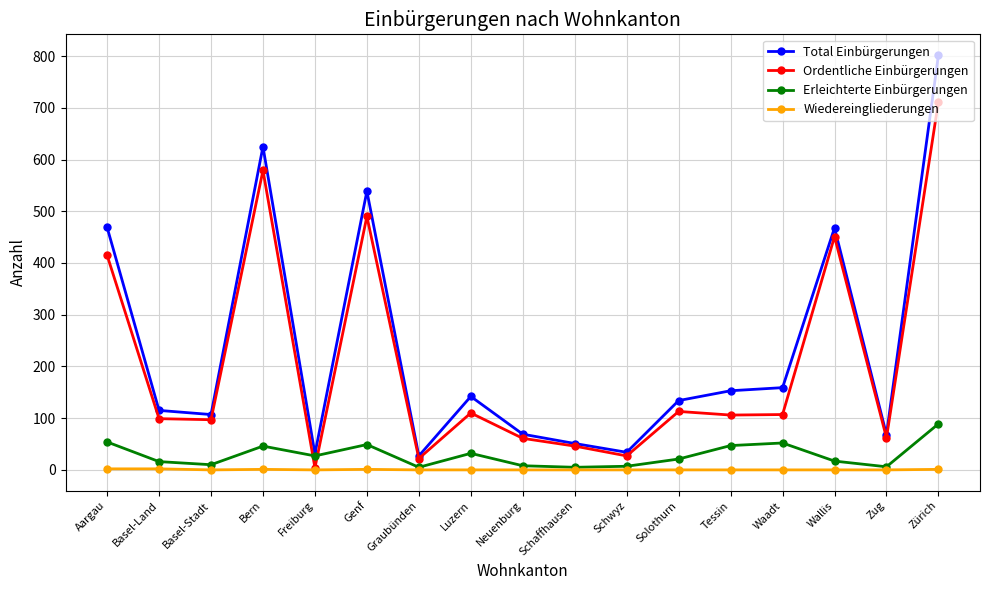

What is the approximate value of Erleichterte Einbürgerungen at Wallis?

17